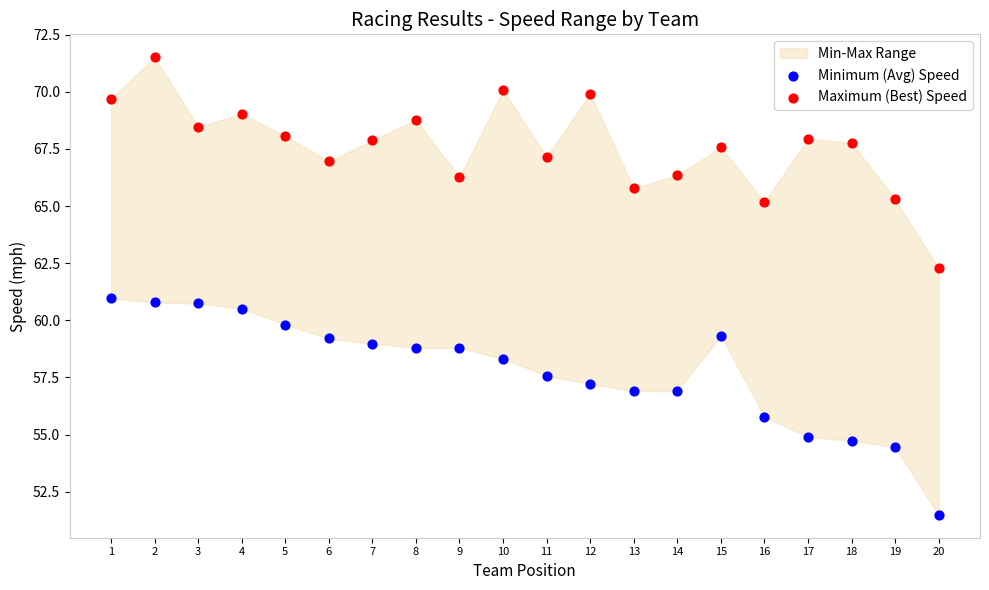

Across all data points, what is the range of Y values (max minus min)?

20.0